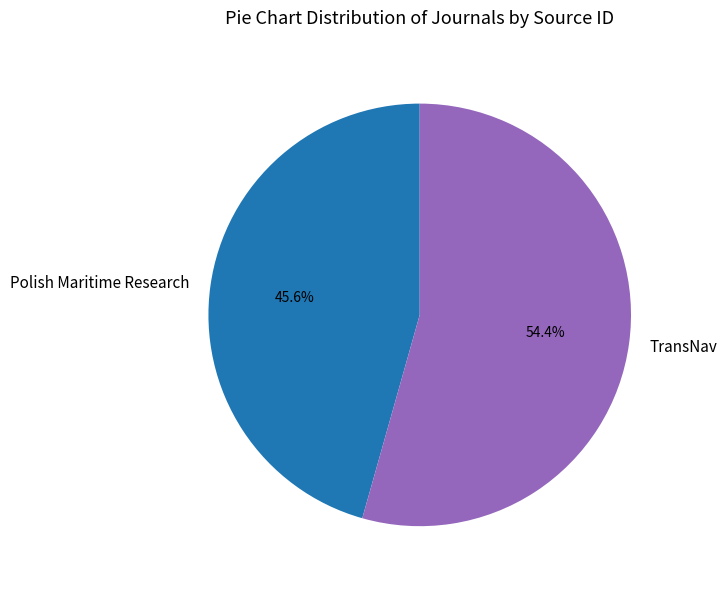

Approximately how many times larger is the value at TransNav compared to Polish Maritime Research?

1.2